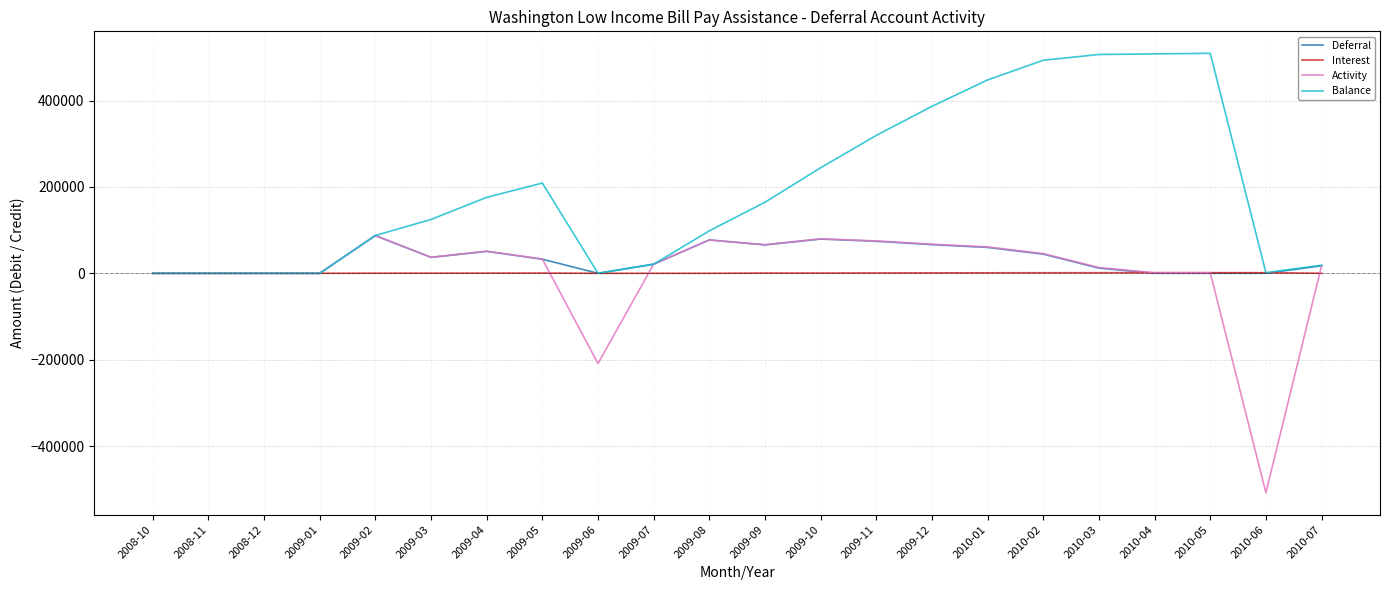

Is the value of Deferral at 2009-01 greater than the value of Activity at 2009-11?

No